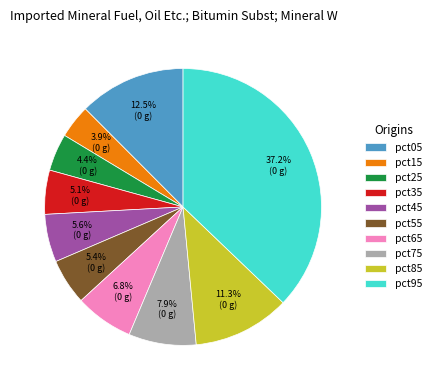

To the nearest percent, what portion does pct15 represent?

4%